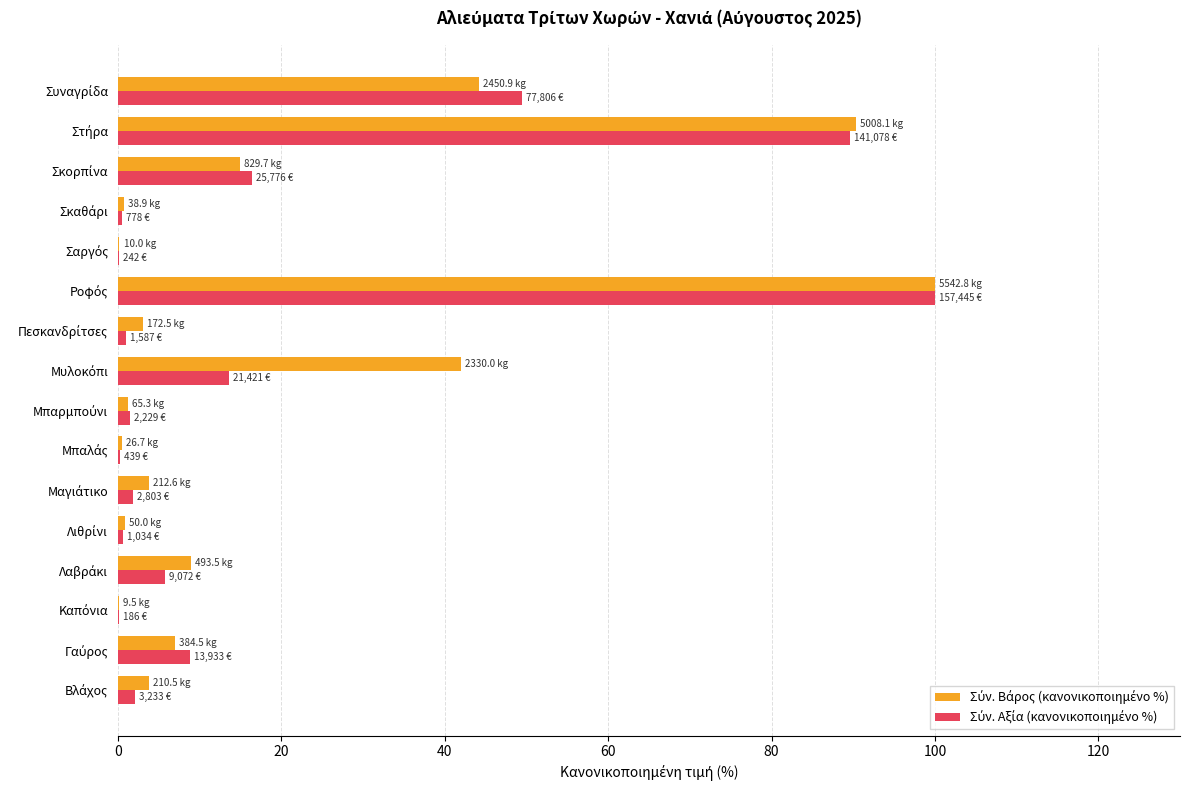

What position from the left is Λιθρίνι?

5